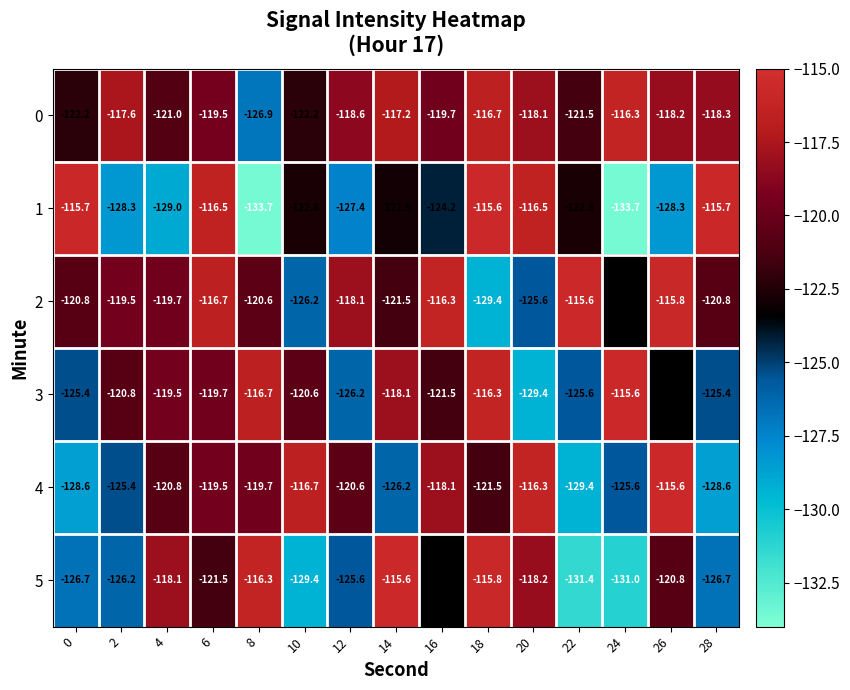

What is the total value across all series at 4?

-728.1